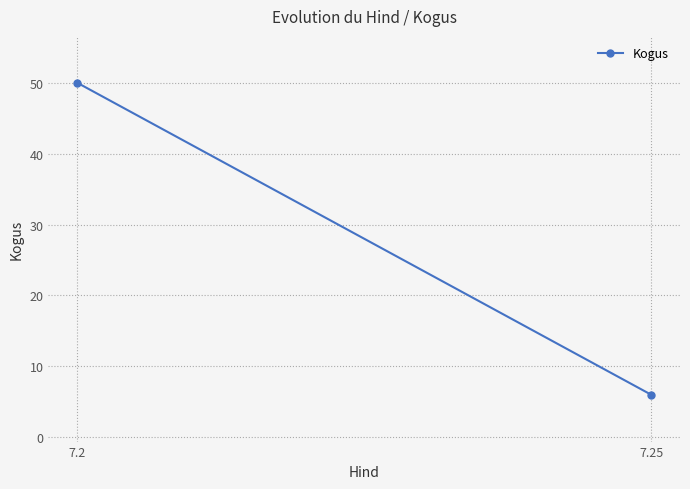

Count the values in the range 6 to 50.

2